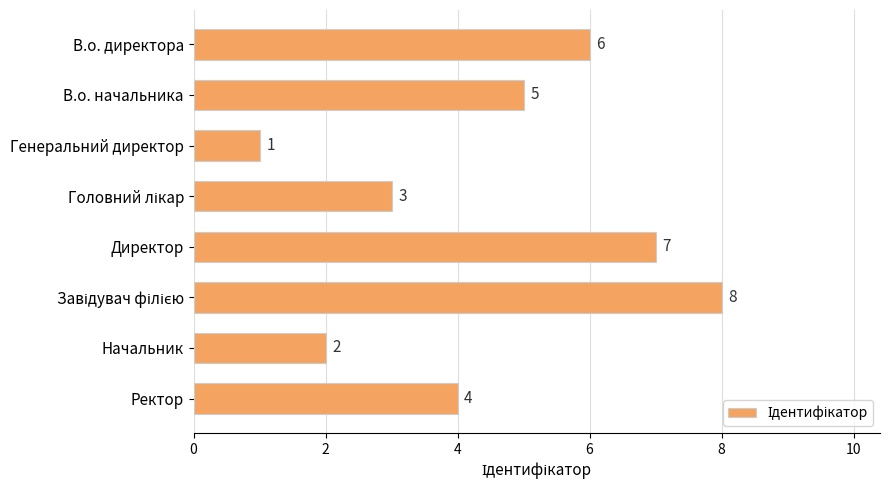

How many bars are there in total?

8